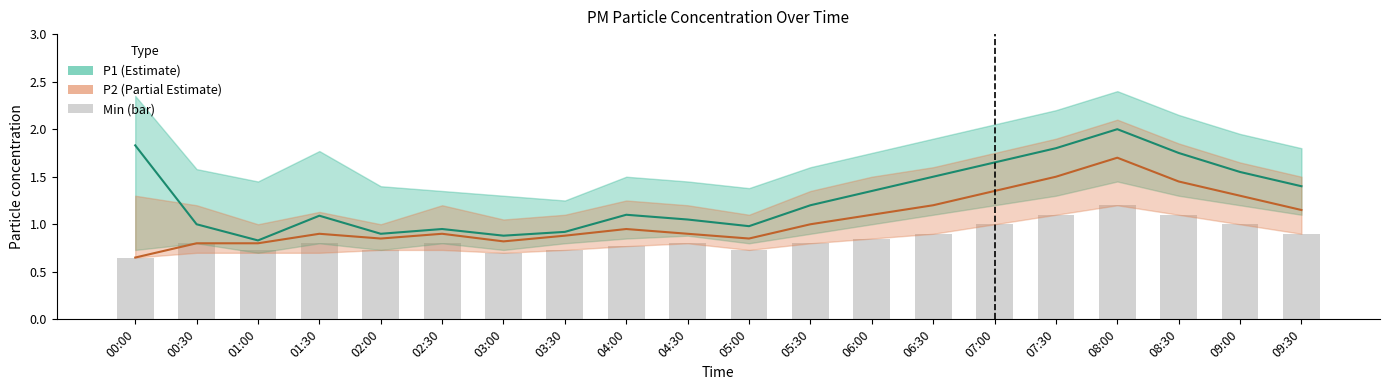

What is the lowest value of the bar series?

0.7